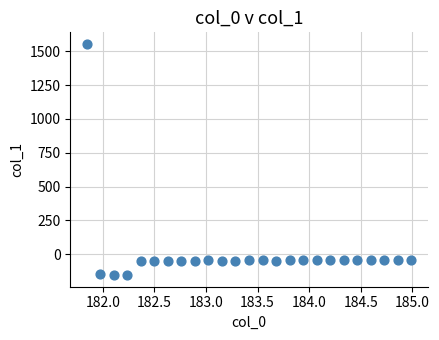

What is the range of X values (max minus min)?

3.1